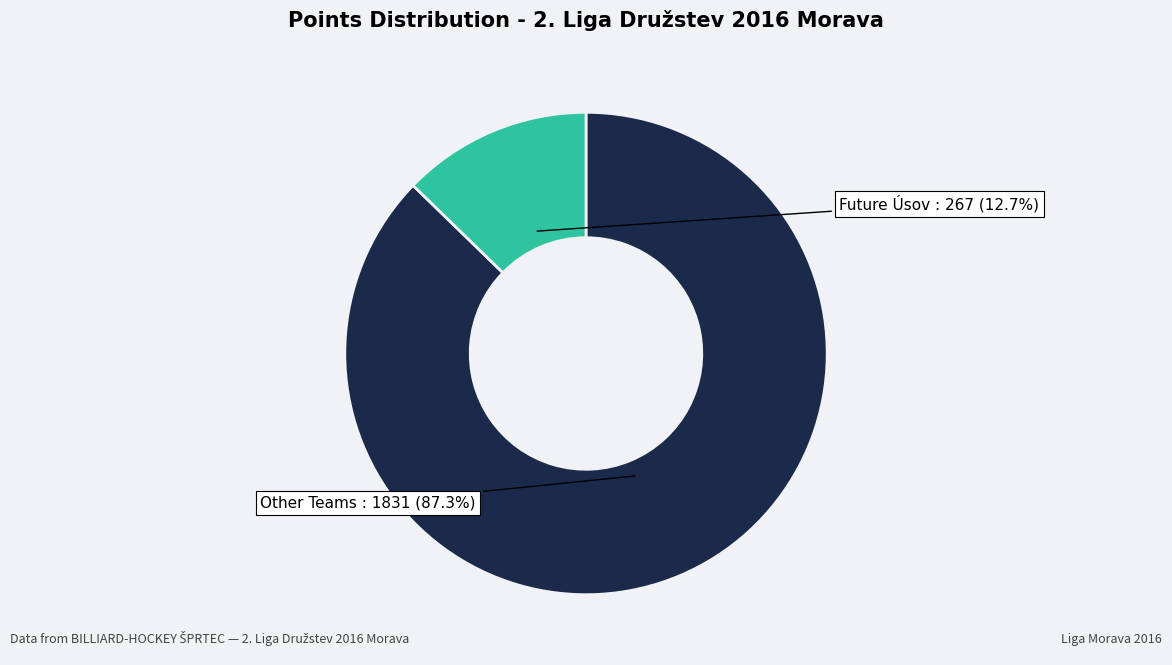

Is there a majority slice in this chart?

Yes